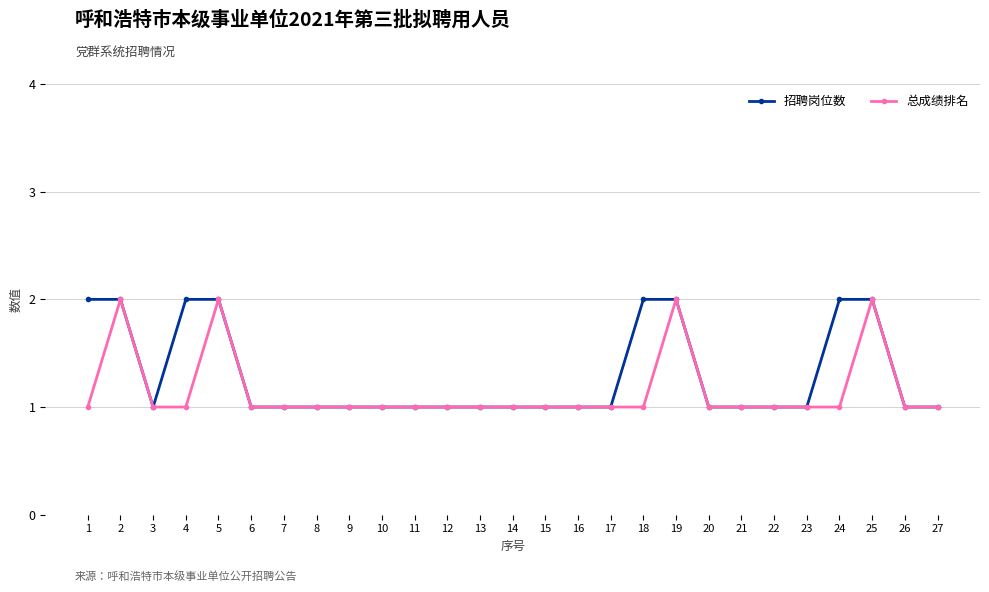

What is the minimum value shown in the chart?

1